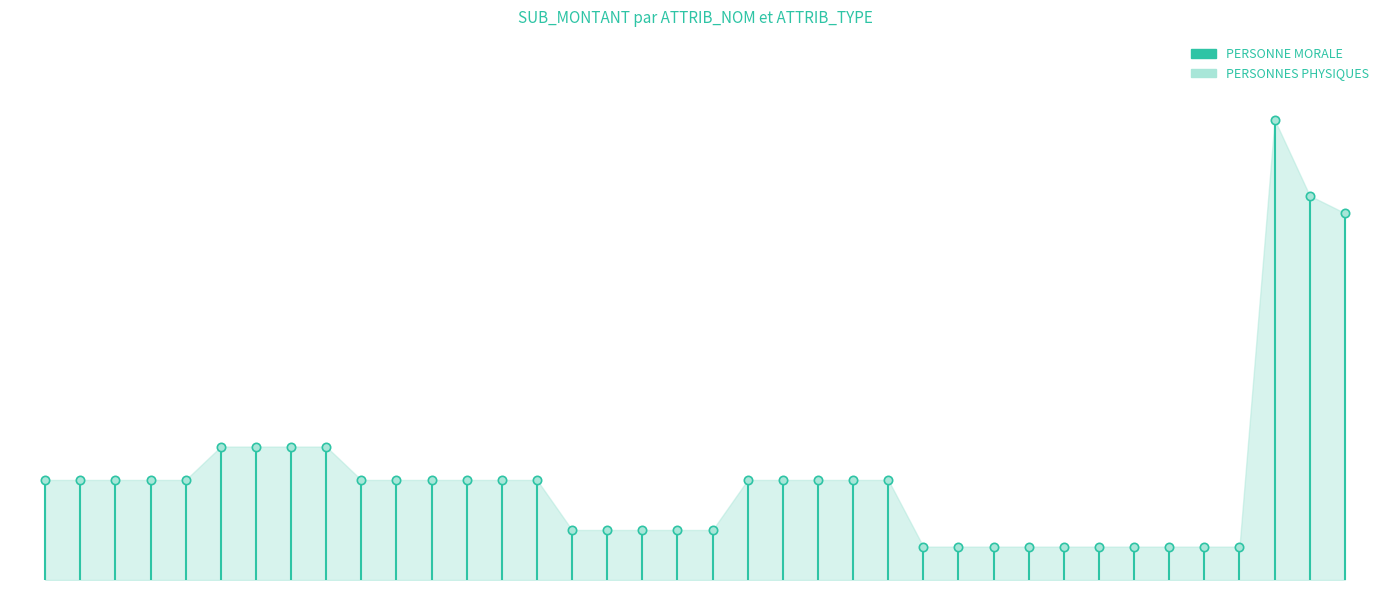

The value of PERSONNE MORALE at 0 is -189. True or false?

False